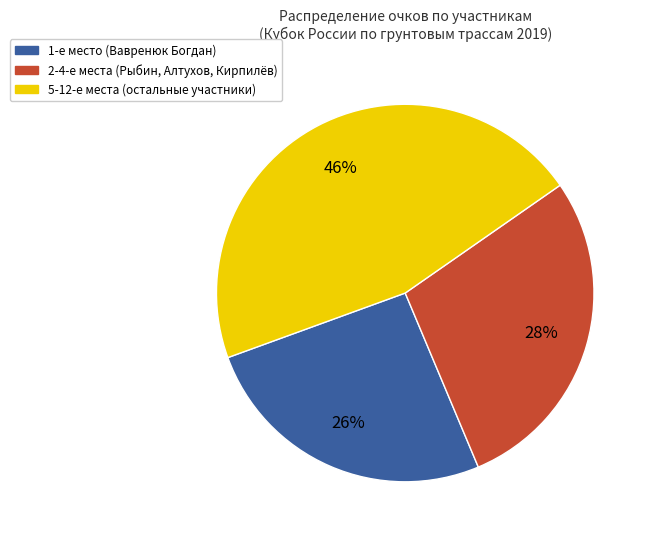

True or false: 1-е место (Вавренюк Богдан) accounts for 14% of the total.

False